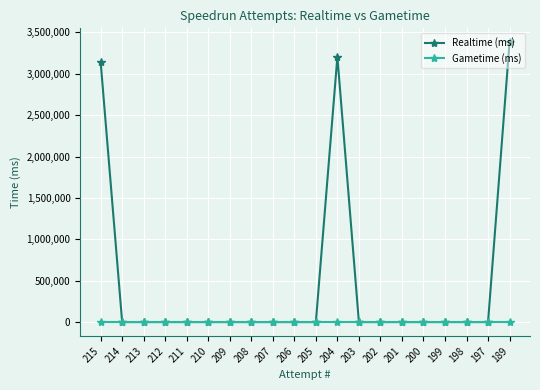

Which label corresponds to the largest value in the chart?

189